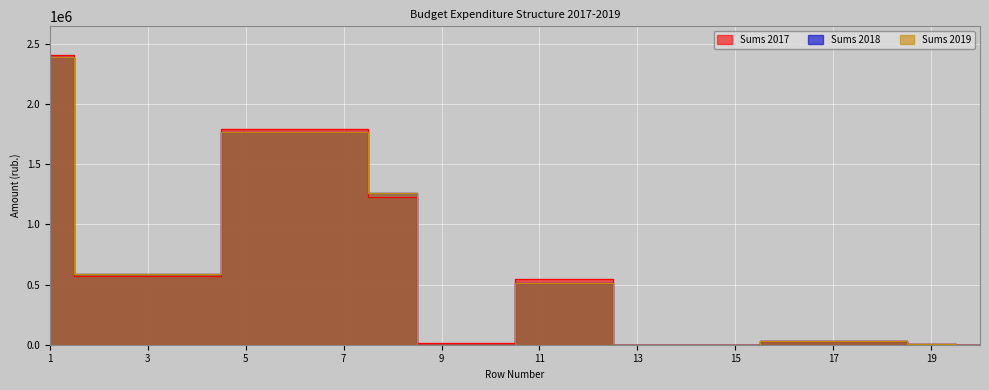

What is the value of the Sums 2018 point at the 17th from the left?

33681.0